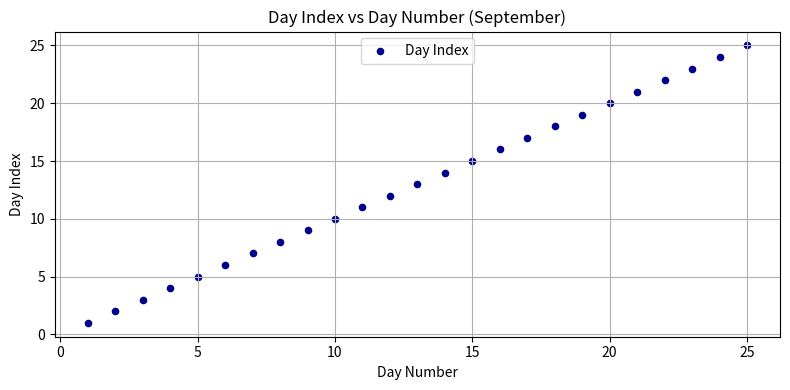

What is the range of X values (max minus min)?

24